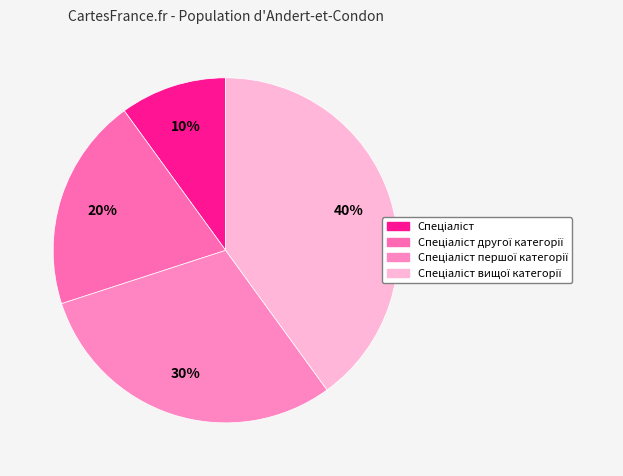

To the nearest percent, what portion does Спеціаліст другої категорії represent?

20%